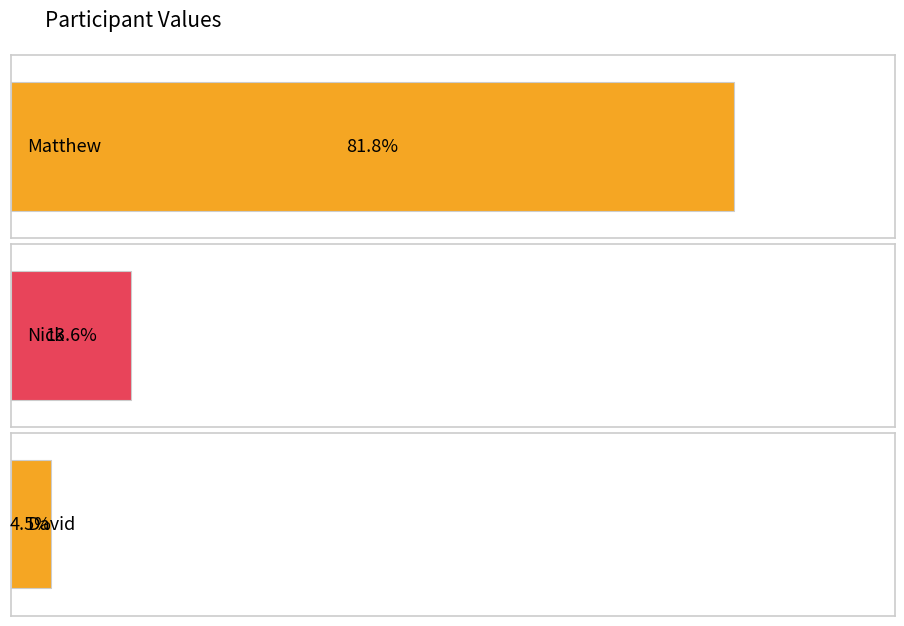

Which category has the highest value across all series?

Matthew